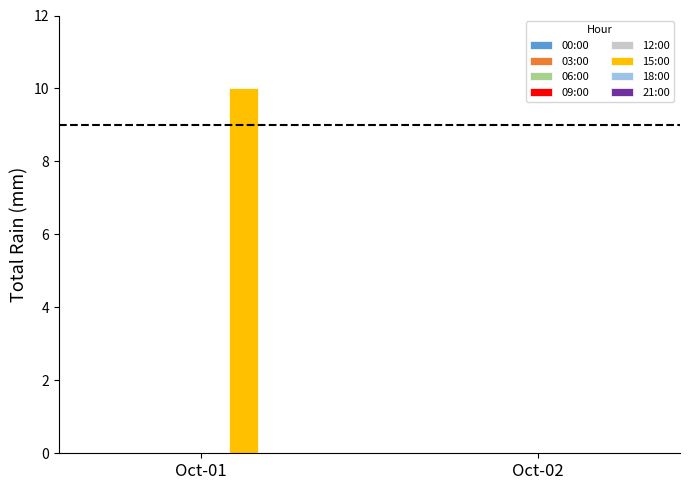

What is the change in value from Oct-01 to Oct-02?

-10